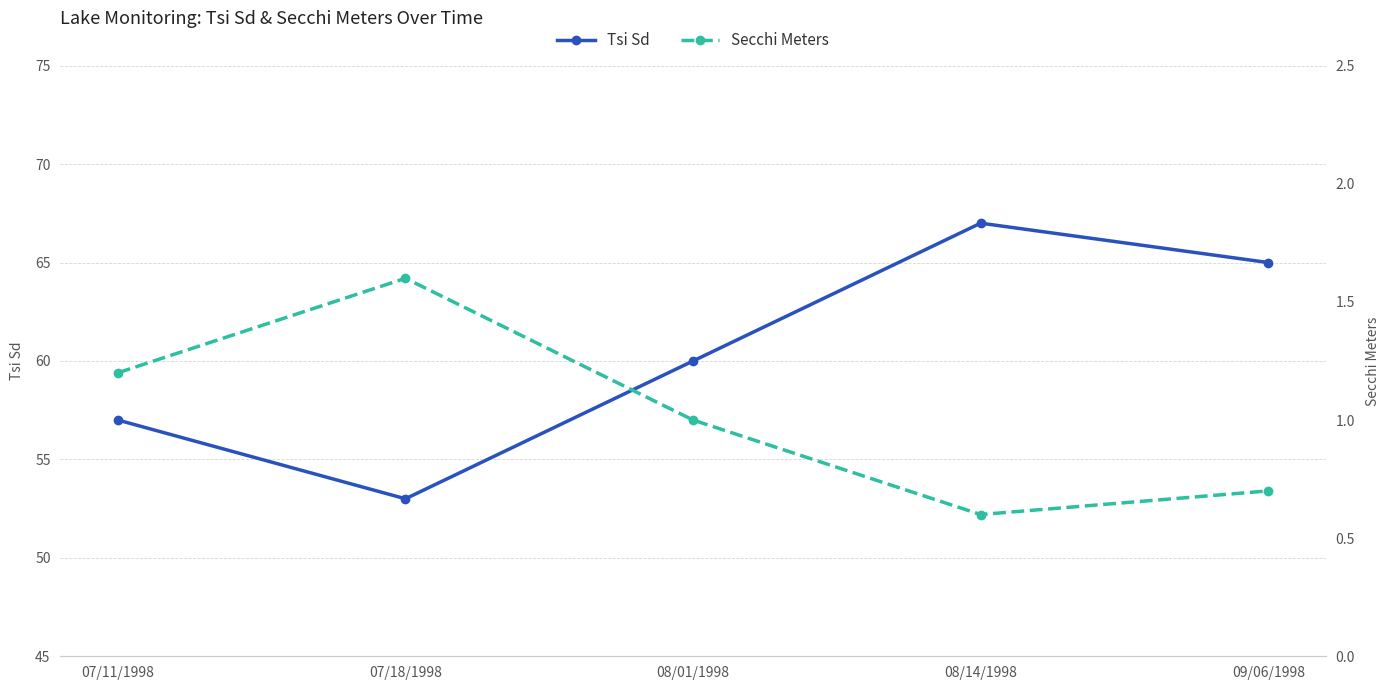

At which category is the sum across all series the highest?

08/14/1998